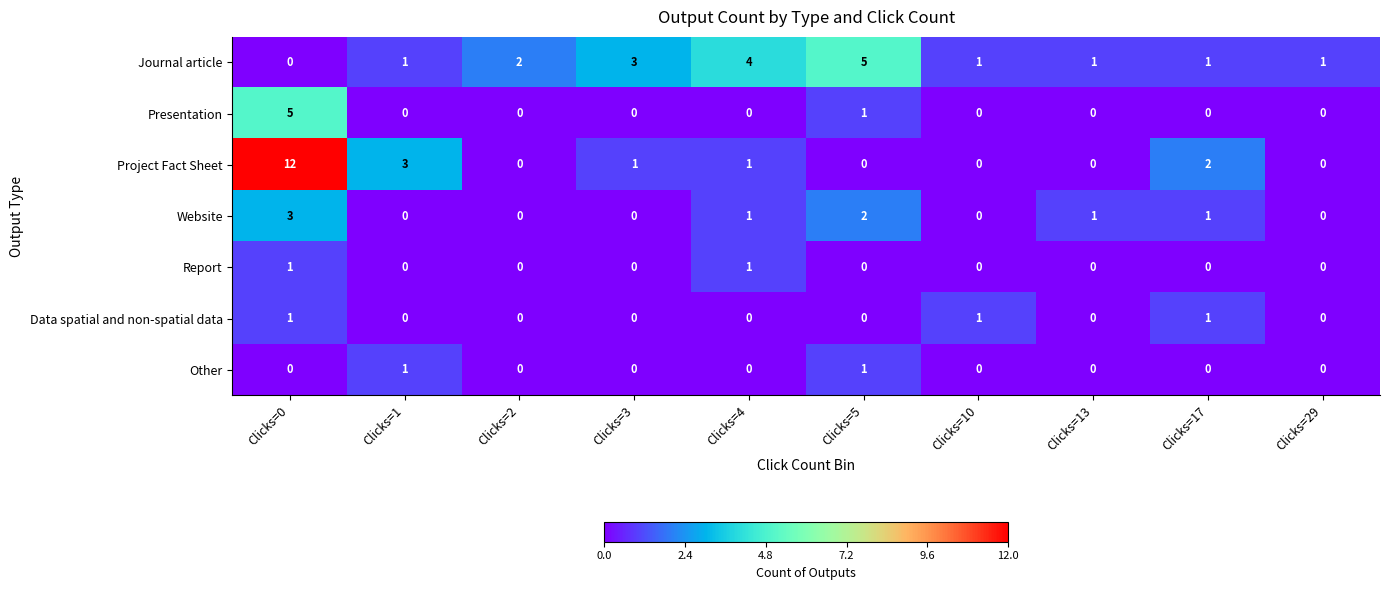

What is the total value across all series at Clicks=5?

9